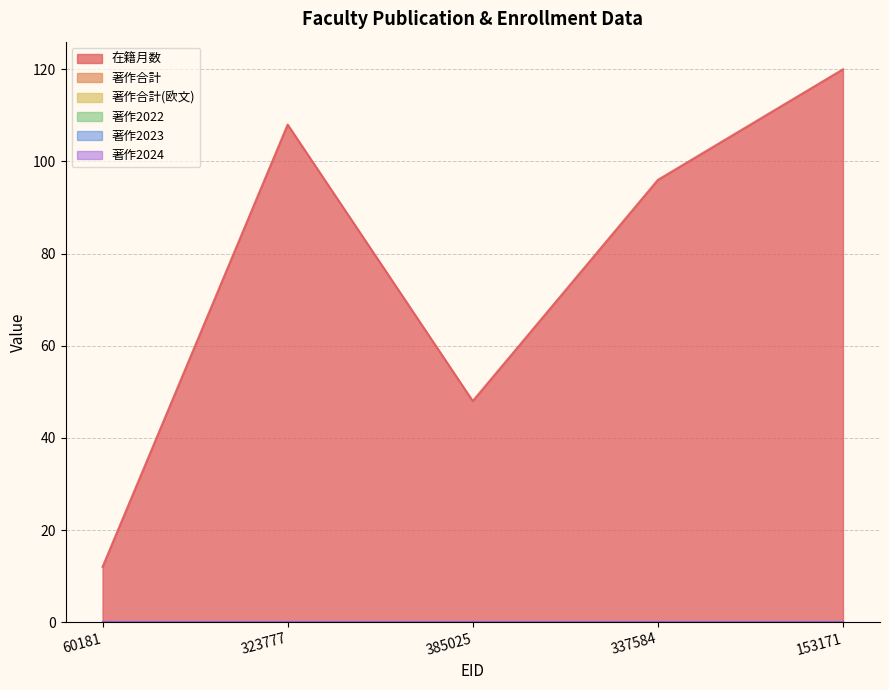

At which label is 著作2022 closest to 0?

60181